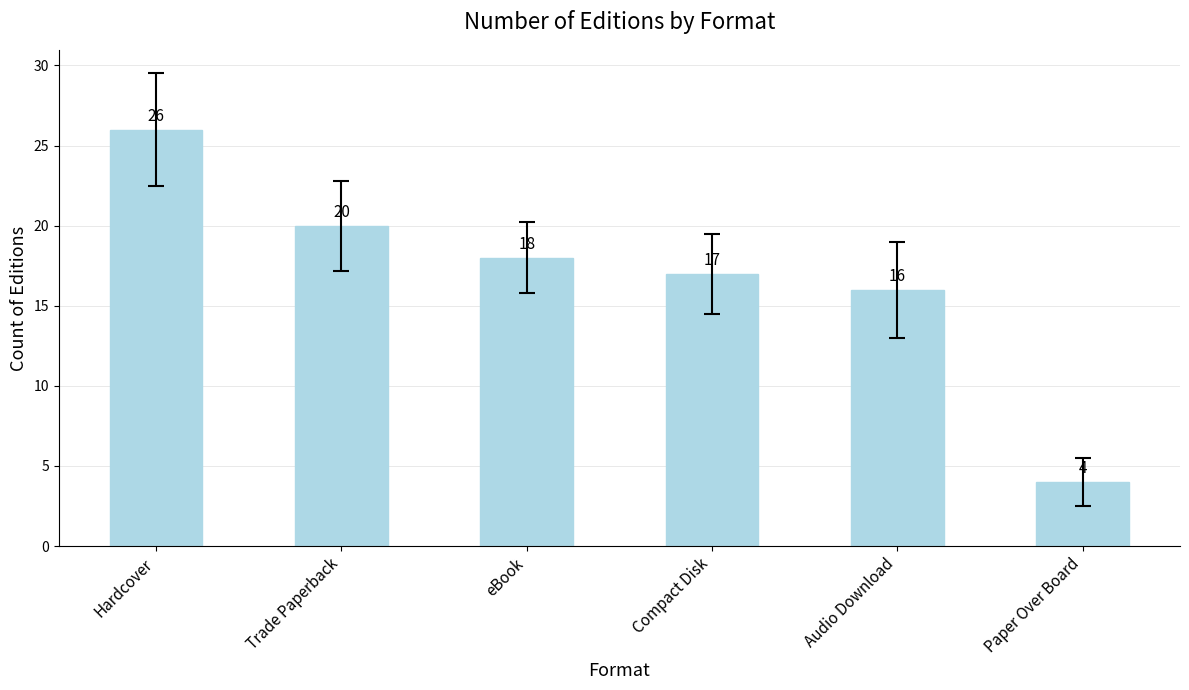

What is the difference between the second highest and minimum values?

16